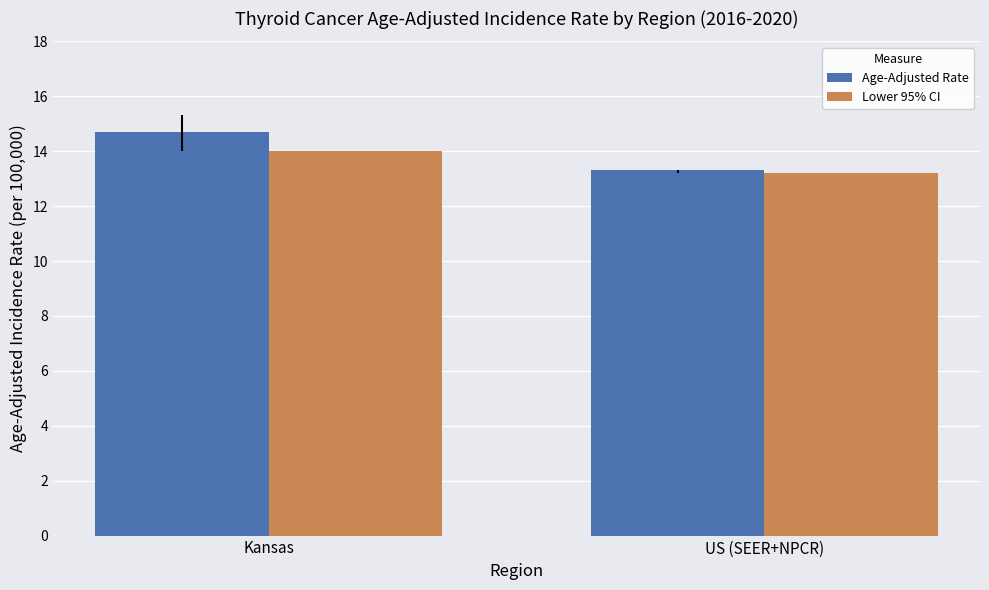

What is the label of the 2nd bar from the left?

US (SEER+NPCR)